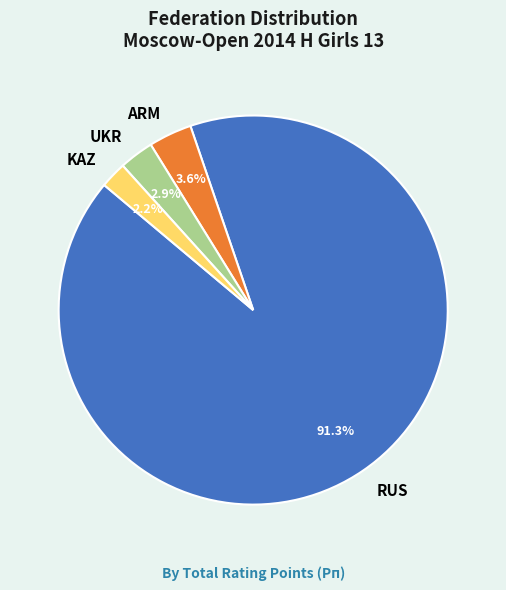

What percentage is the RUS slice, to the nearest percent?

91%